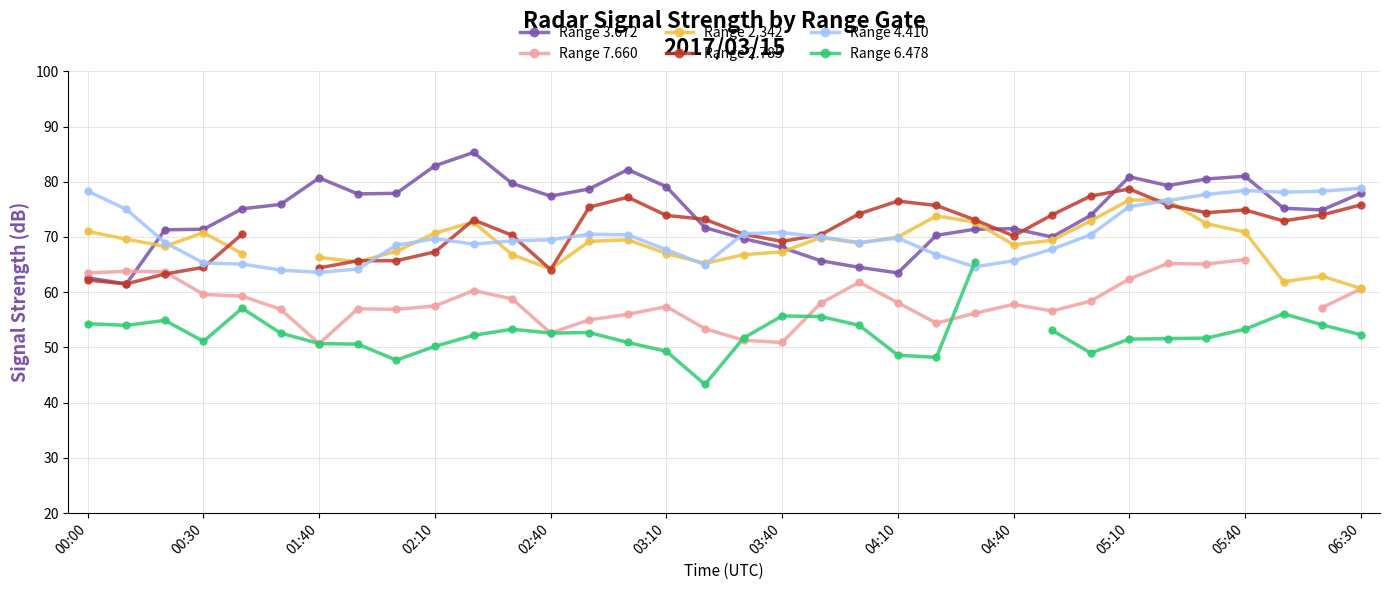

True or false: Range 4.410 and Range 7.660 cross at least once.

False